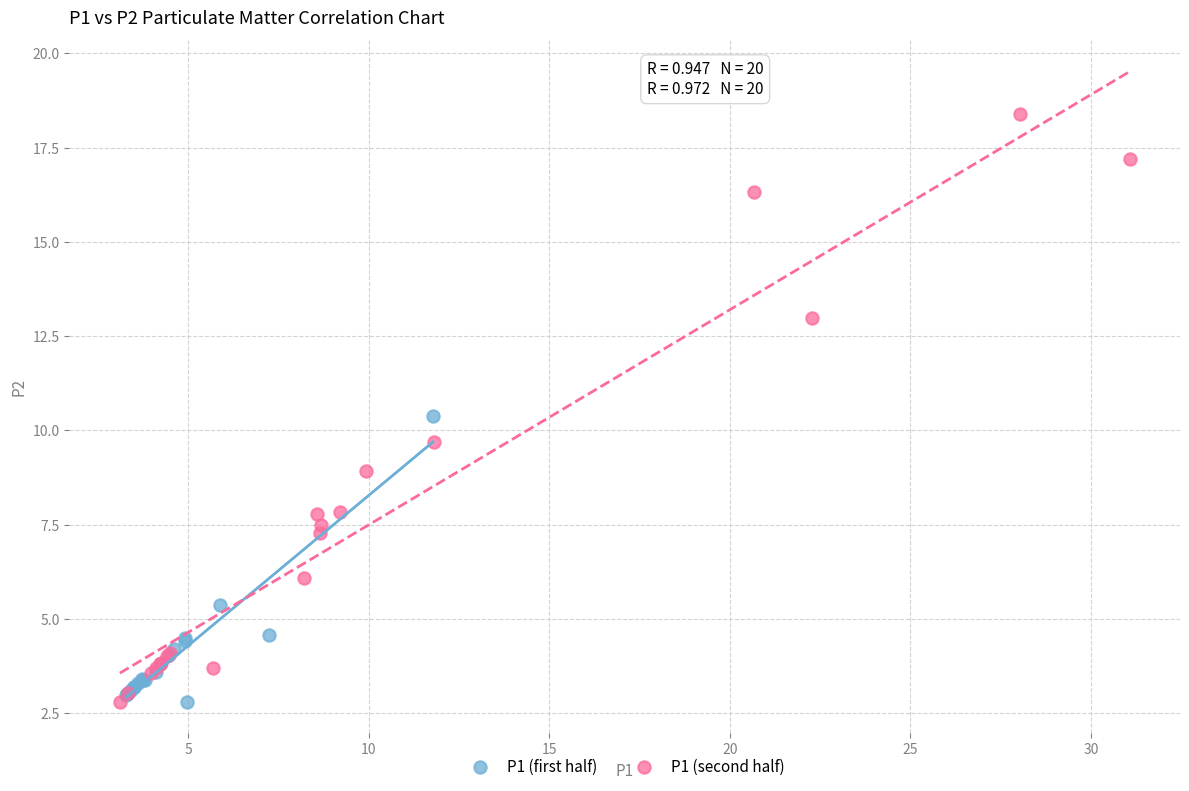

Which series has the widest spread of Y values?

P1 (second half)